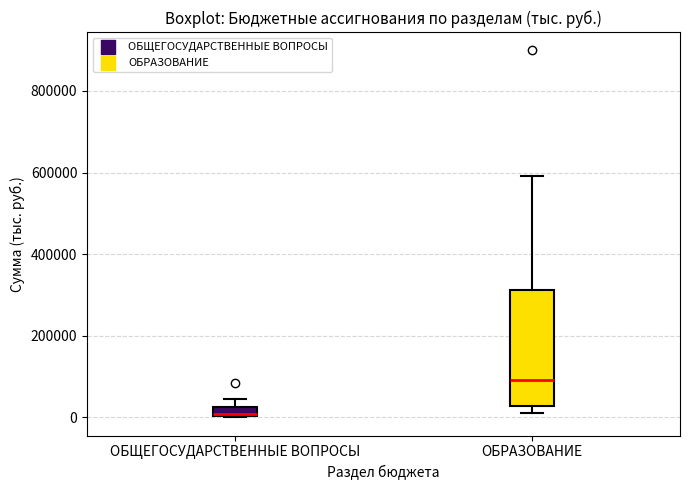

Comparing the boxes themselves (not the whiskers), which one is the tallest?

ОБРАЗОВАНИЕ